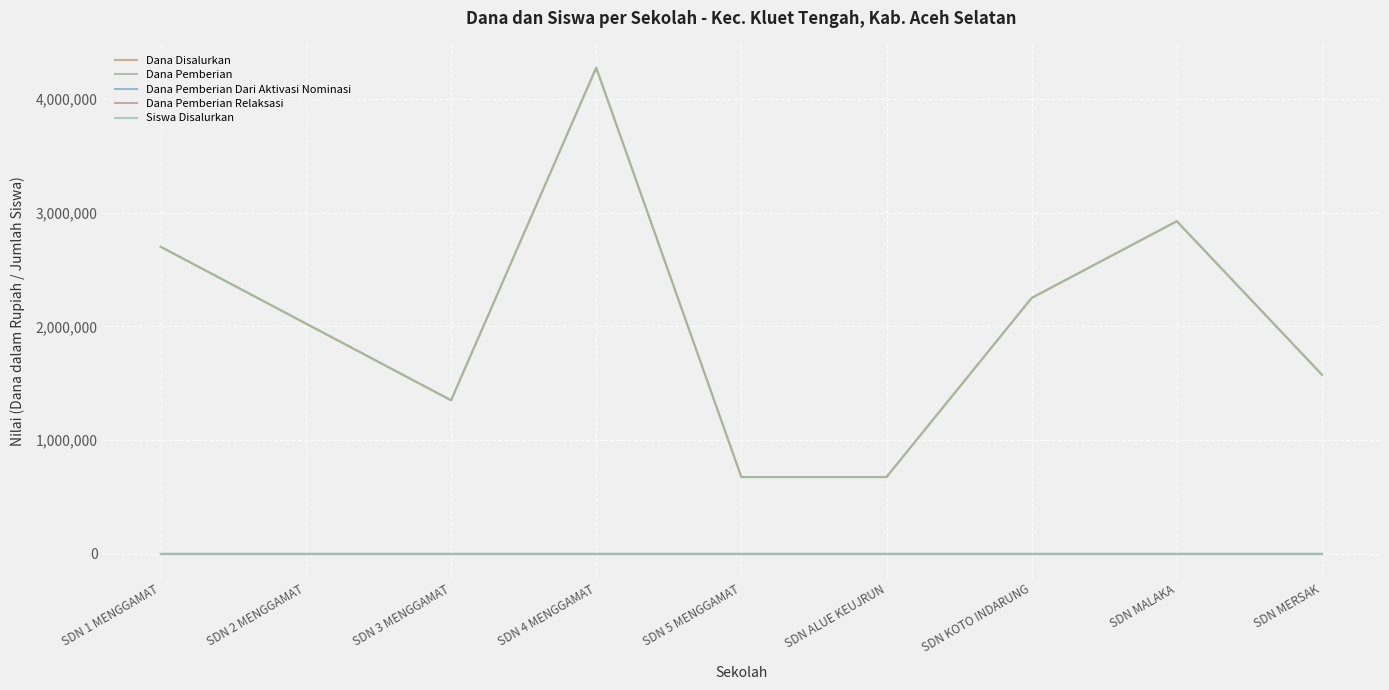

True or false: Siswa Disalurkan has more than 1 interior local peaks.

True